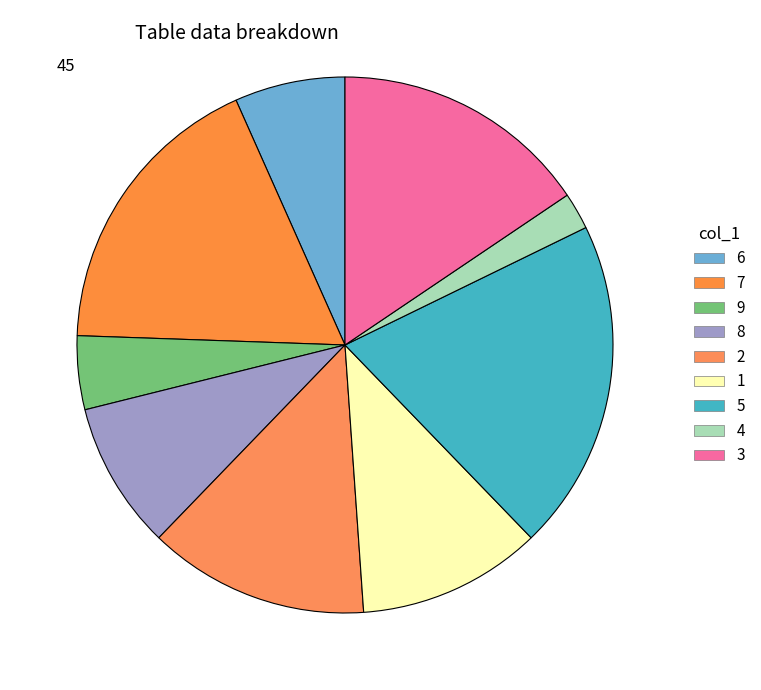

Which has a higher value, 3 or 4?

3